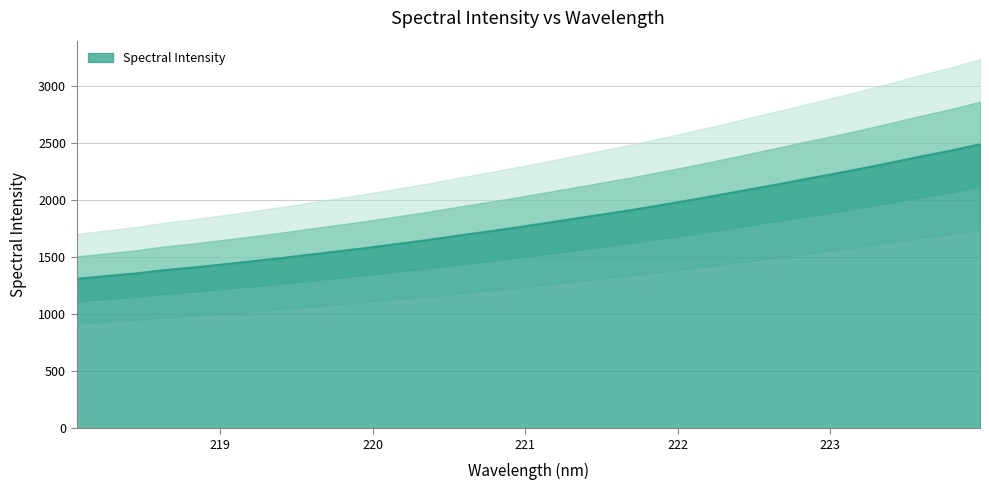

Reading left to right, list all the values displayed in this chart.

218.0596=1310.5	218.2508=1333.8	218.442=1356.5	218.6332=1386.2	218.8244=1409.6	219.0156=1436.2	219.2067=1463.6	219.3979=1491.8	219.589=1522.7	219.7801=1552.4	219.9712=1583.2	220.1623=1616.0	220.3533=1649.4	220.5444=1686.0	220.7354=1721.5	220.9264=1757.5	221.1174=1795.9	221.3083=1834.9	221.4993=1873.2	221.6902=1912.3	221.8812=1955.1	222.0721=1998.5	222.263=2043.7	222.4538=2090.4	222.6447=2136.7	222.8355=2185.1	223.0264=2231.9	223.2172=2280.8	223.408=2332.1	223.5987=2385.2	223.7895=2434.7	223.9802=2490.4